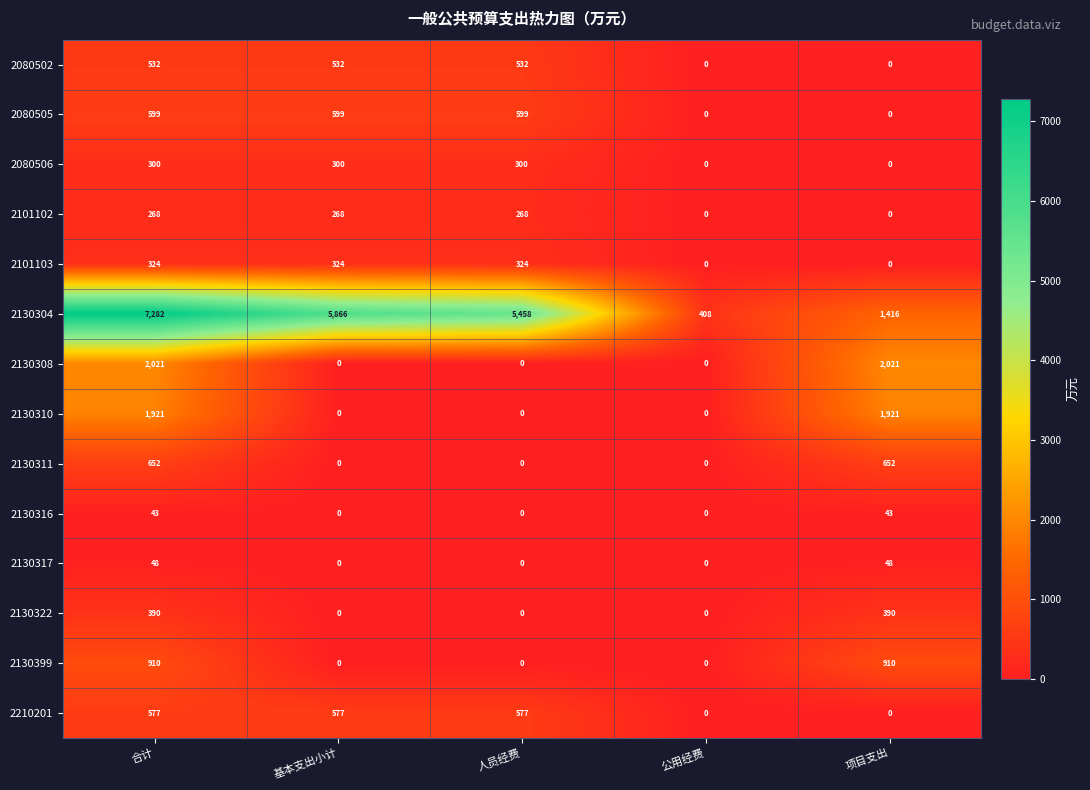

At which label does 2130304 reach its peak?

合计